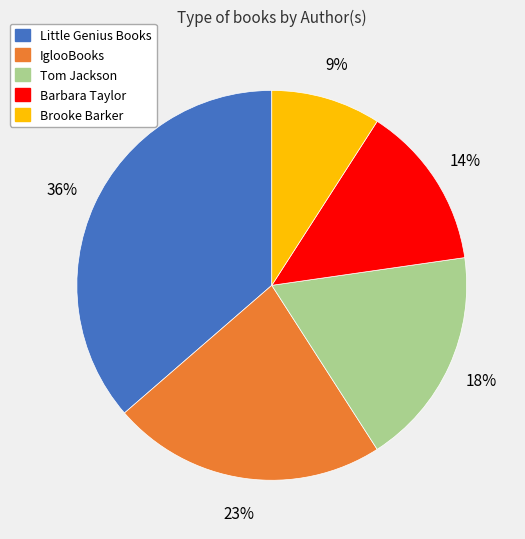

Which slice is the largest?

Little Genius Books